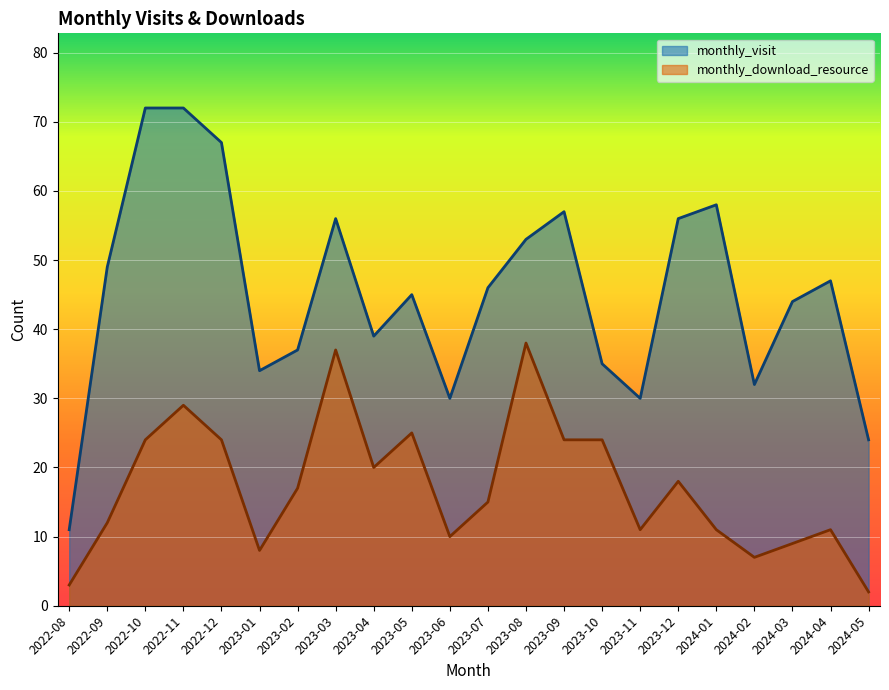

True or false: monthly_visit and monthly_download_resource intersect in this chart.

False